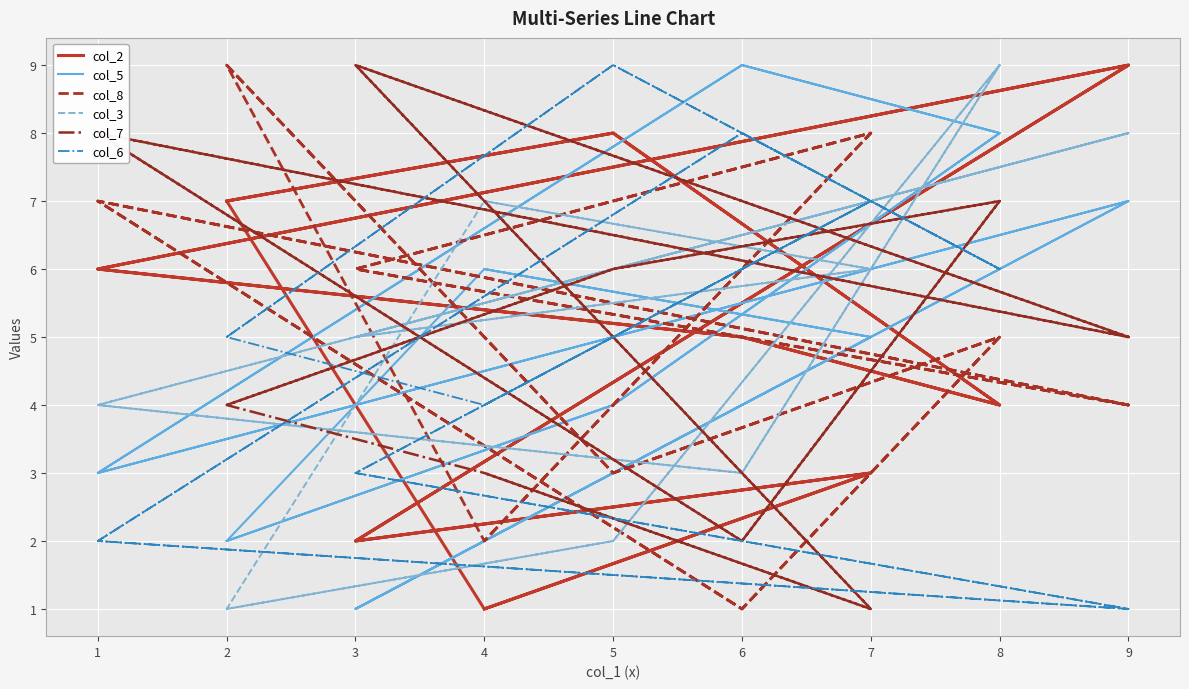

At which category does the chart reach its peak across all series?

5